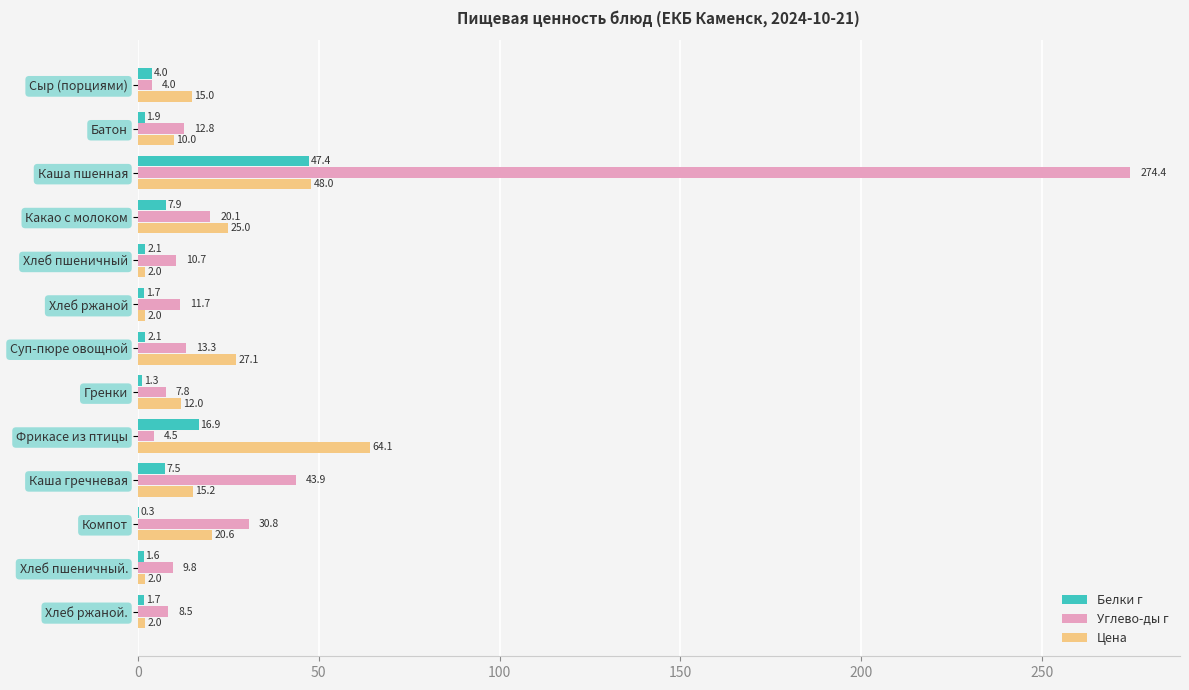

At which label does Углево-ды г reach its peak?

Каша пшенная